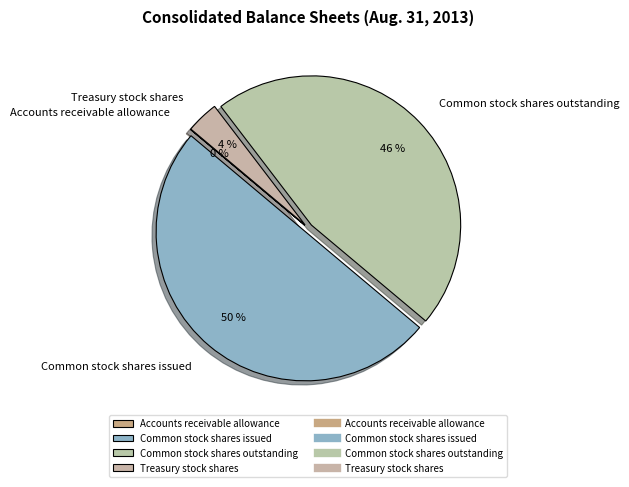

Is Treasury stock shares the majority of the pie?

No